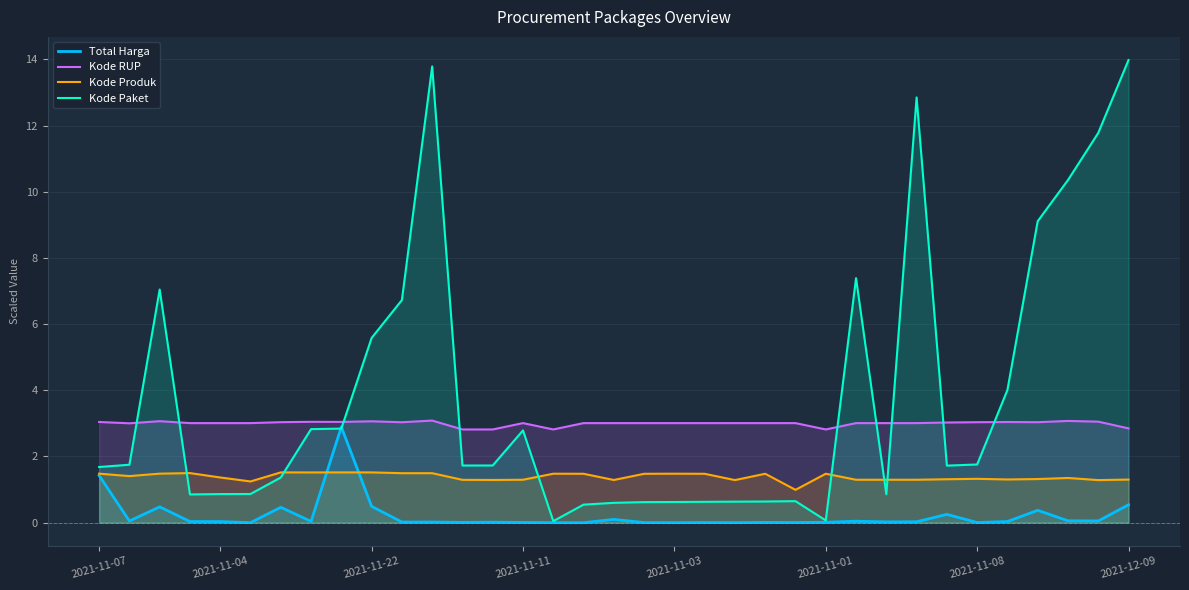

What is the maximum value for Kode Produk?

1.5